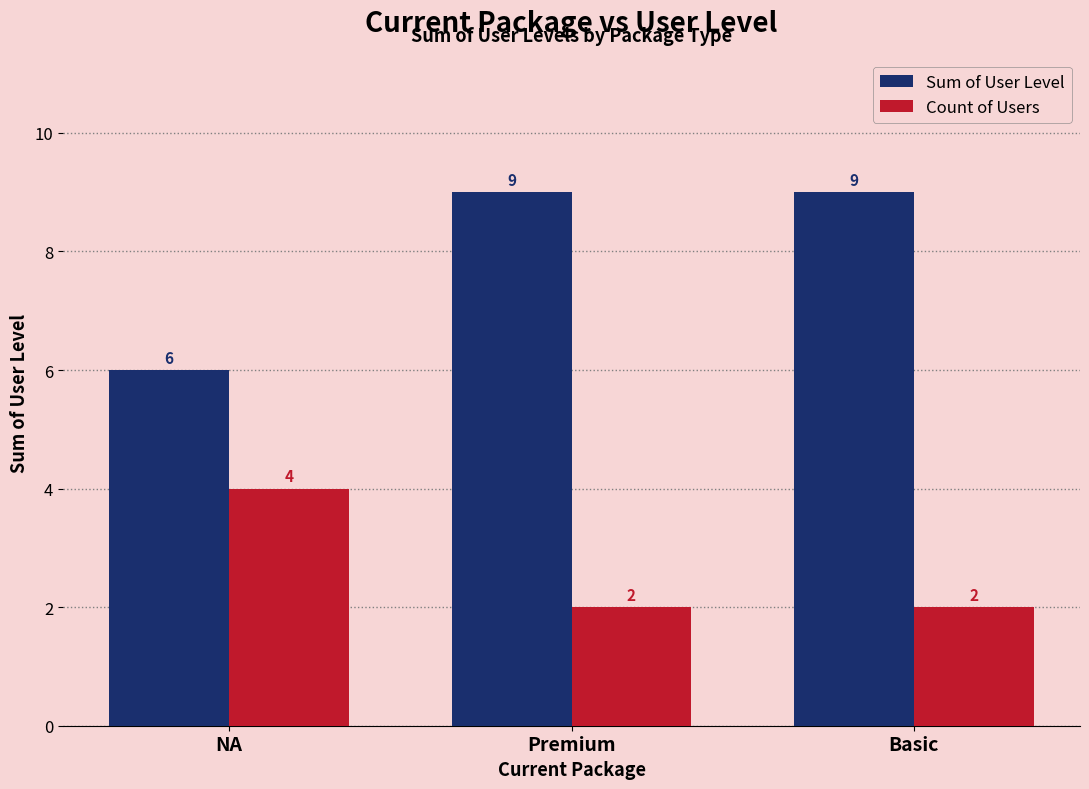

What is the difference between the highest and lowest values at Premium?

7